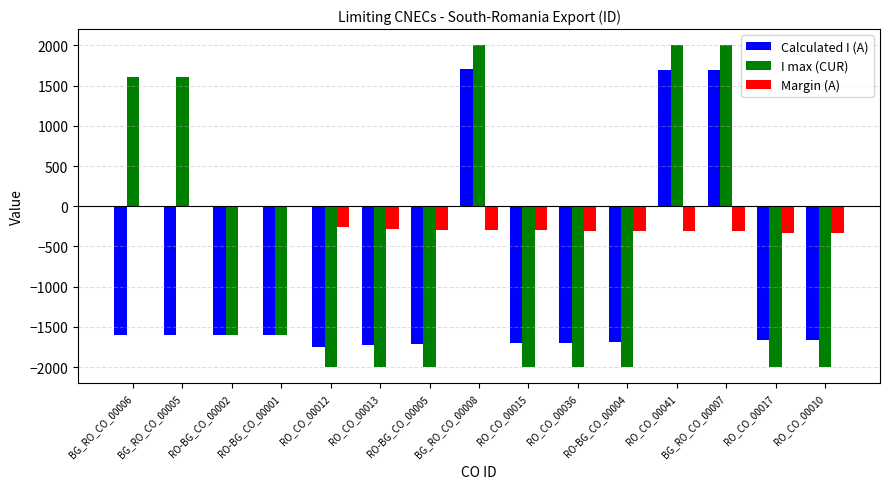

Are the bars grouped side by side (vs. stacked)?

Yes